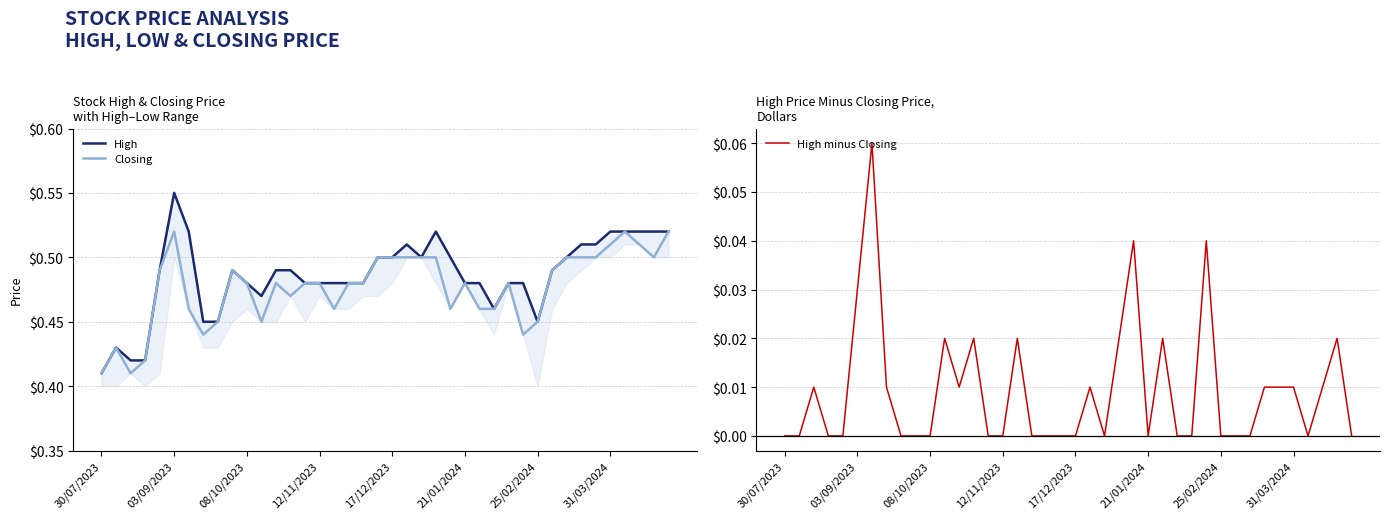

In High, how many points are higher than both neighbors (excluding endpoints)?

5